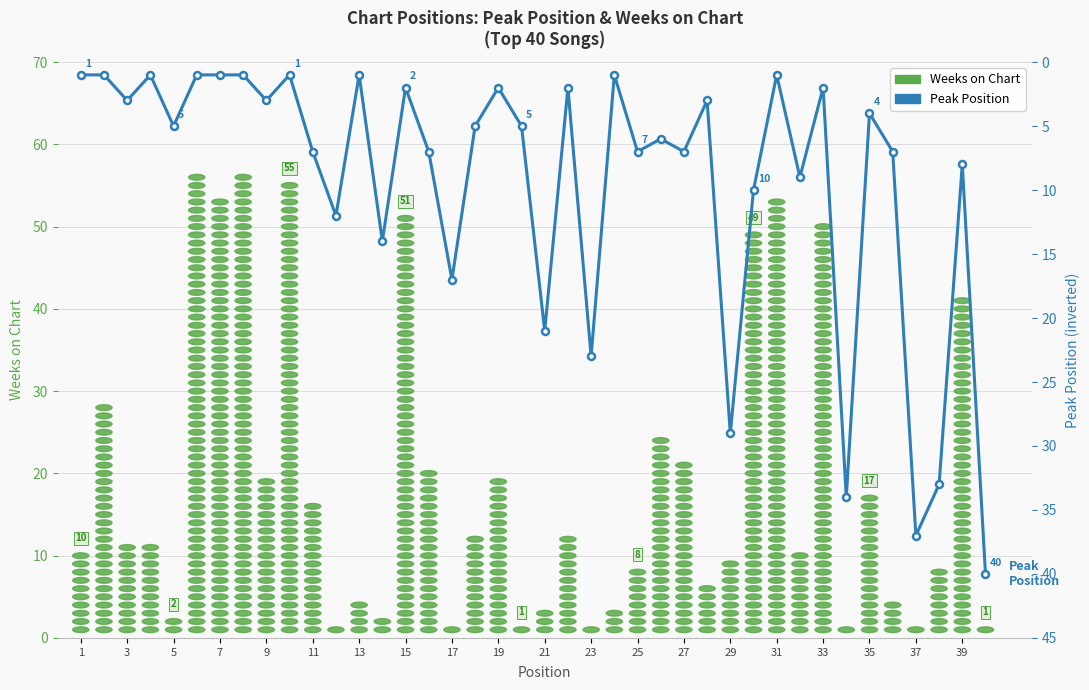

Reading left to right, extract all data points from this chart.

1	1	3	1	5	1	1	1	3	1	7	12	1	14	2	7	17	5	2	5	21	2	23	1	7	6	7	3	29	10	1	9	2	34	4	7	37	33	8	40